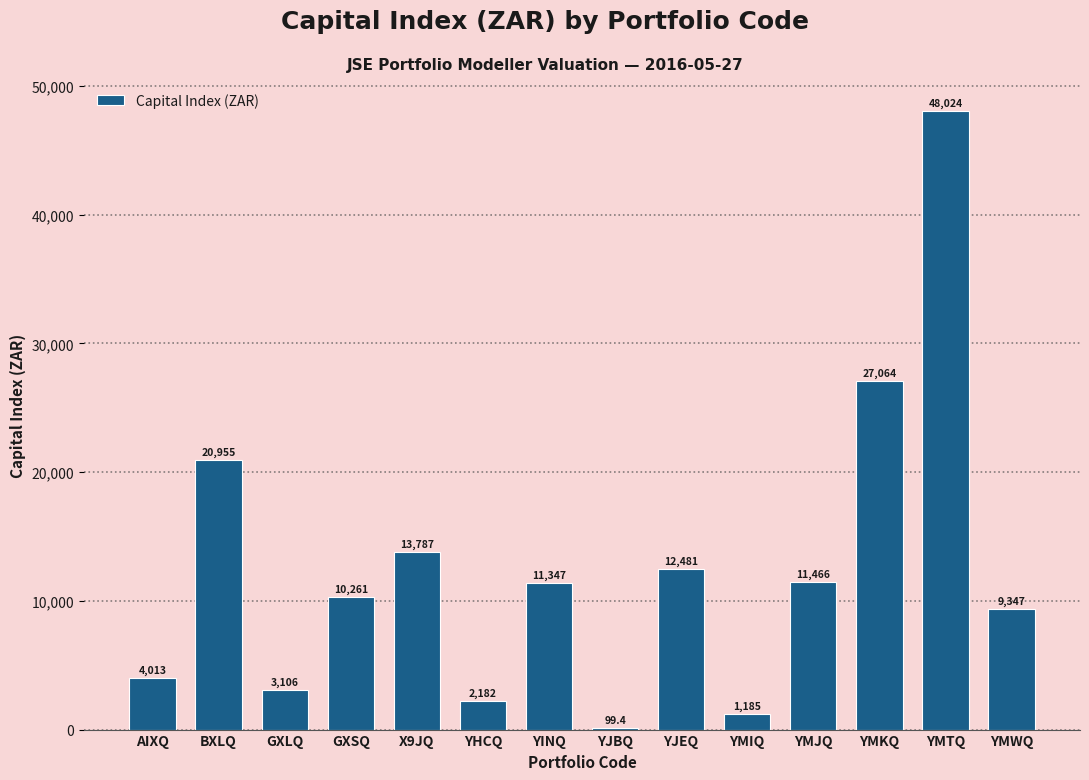

At which label does the data first exceed 11347?

BXLQ